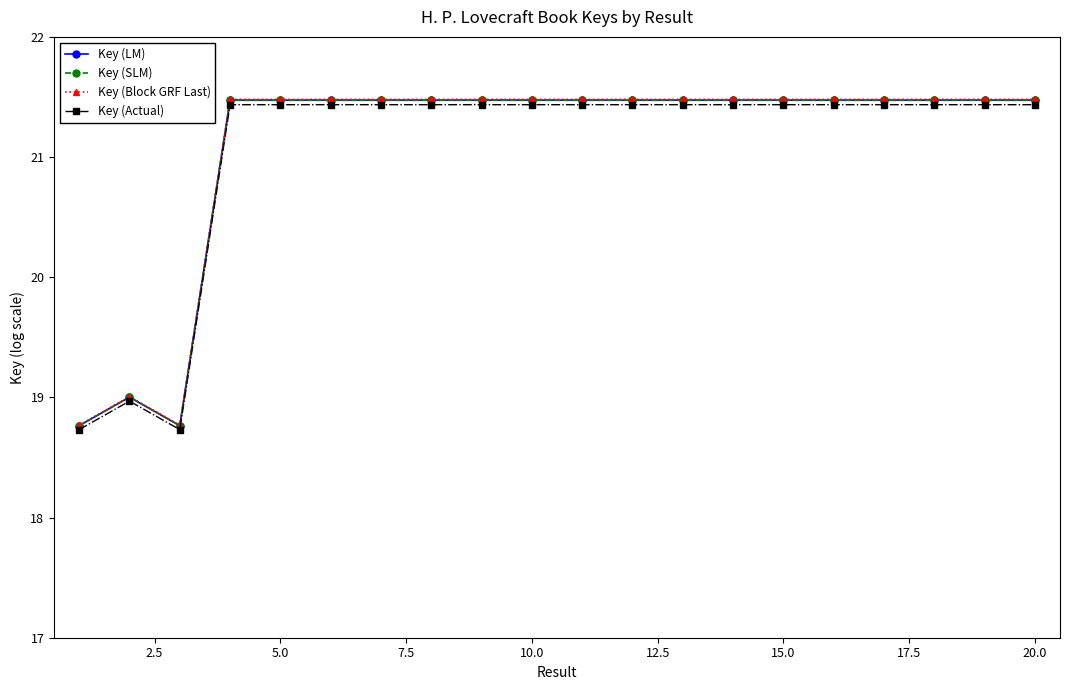

At how many categories does at least one series exceed 20?

17